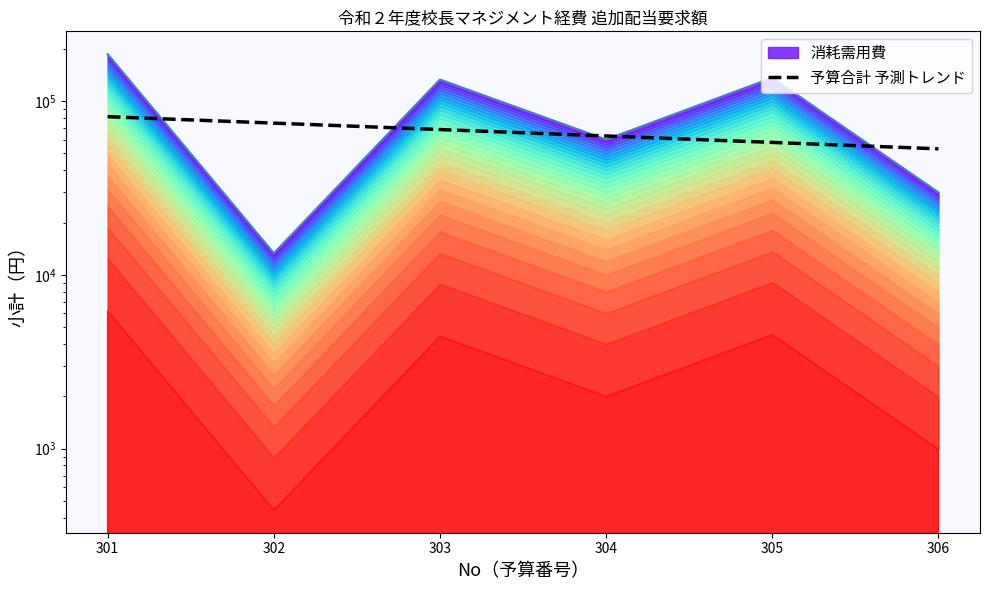

How many lines are shown in the chart?

1